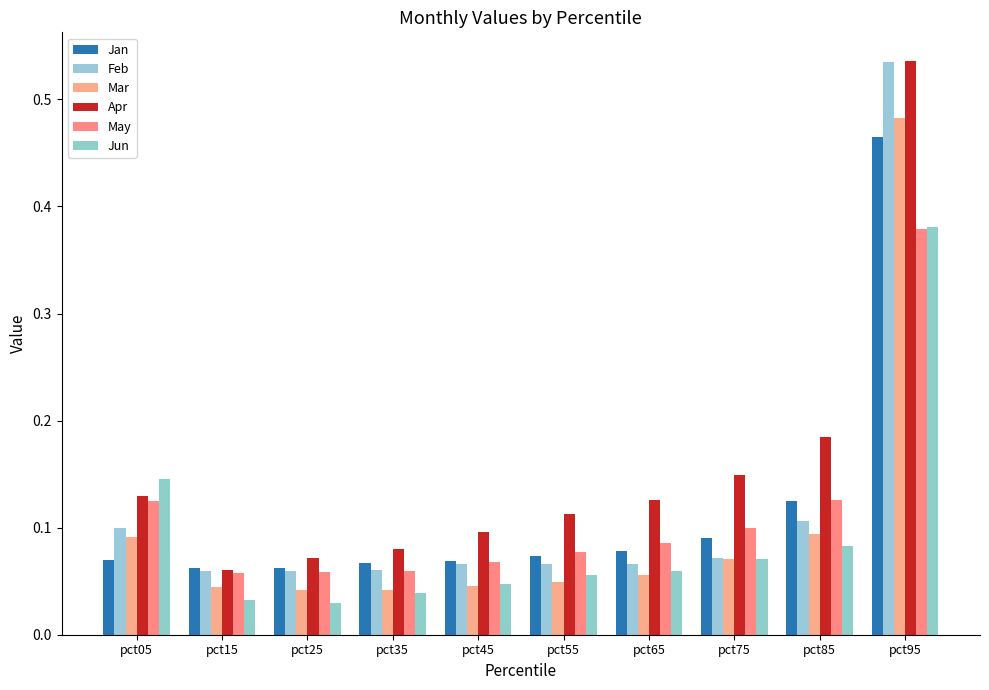

What is the difference between the maximum and minimum values in the Mar series?

0.4